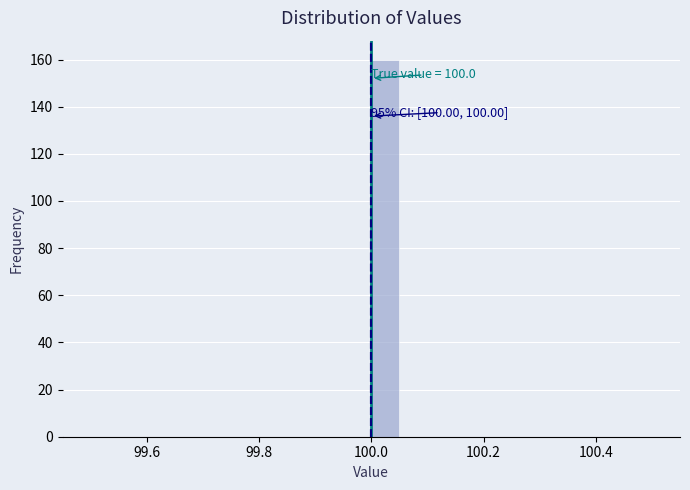

Read against the x-axis, roughly where is the centre of the tallest bar?

100.02